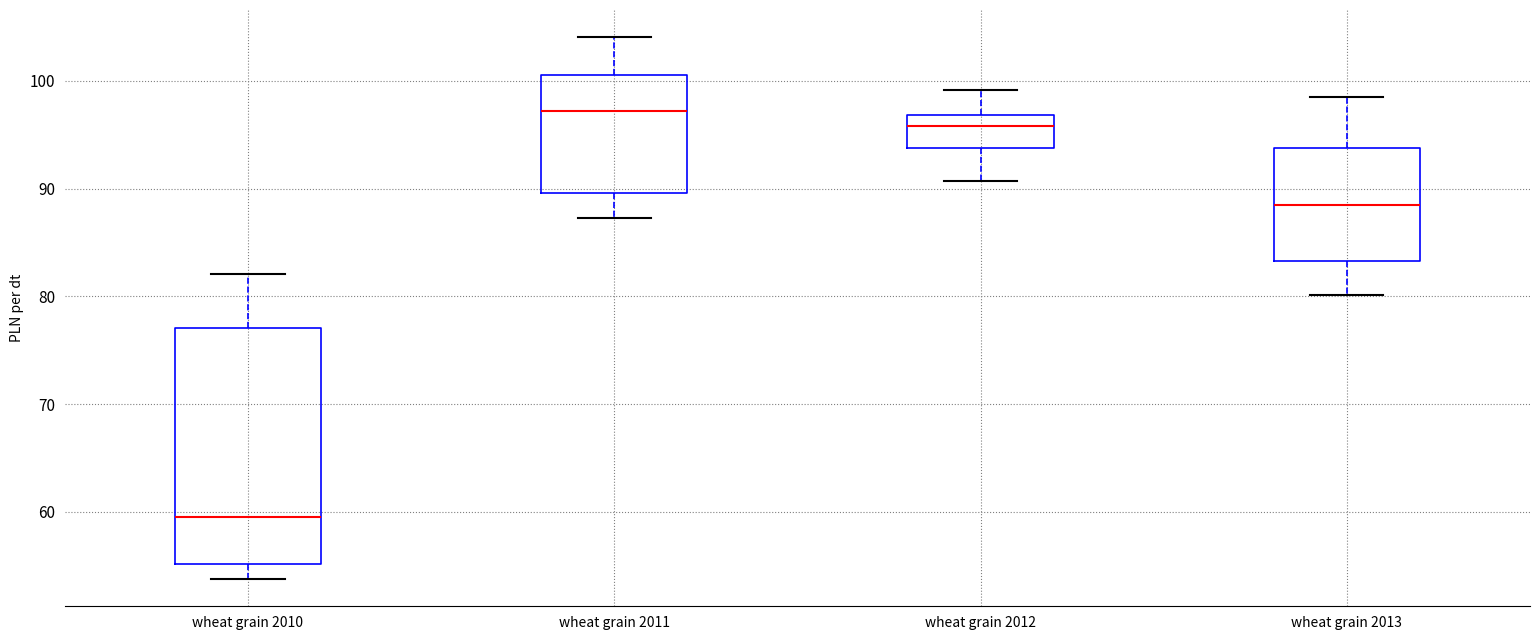

Reading left to right, transcribe this box plot: for each box, give where its median line is, the range the box spans, and where its two whiskers end, as read against the y-axis. The values are not printed on the chart, so give them approximately, as read against the axis.

wheat grain 2010: median 60, box 55 to 77, whiskers 54 to 82
wheat grain 2011: median 97, box 90 to 101, whiskers 87 to 104
wheat grain 2012: median 96, box 94 to 97, whiskers 91 to 99
wheat grain 2013: median 88, box 83 to 94, whiskers 80 to 98